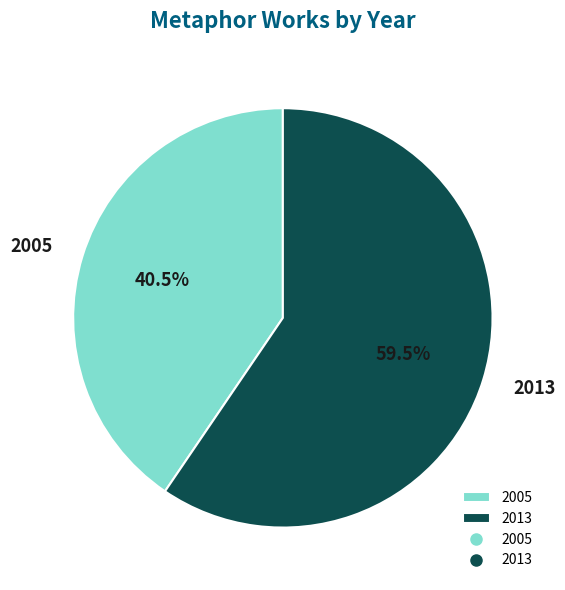

Is the sum of 2005 and 2013 greater than half?

Yes